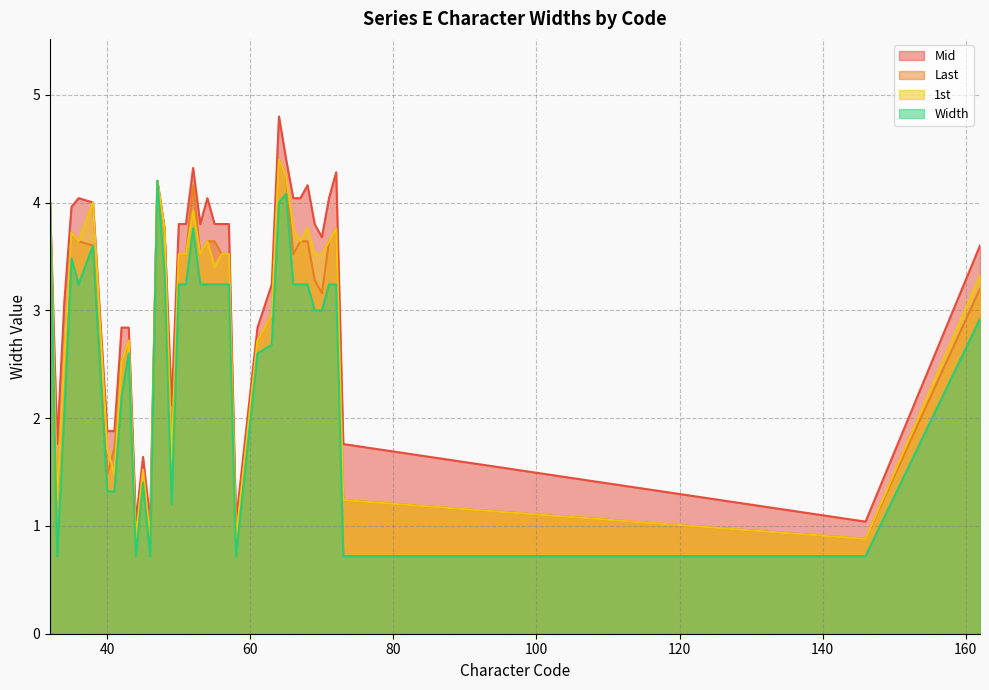

Count the number of categories in the chart.

39